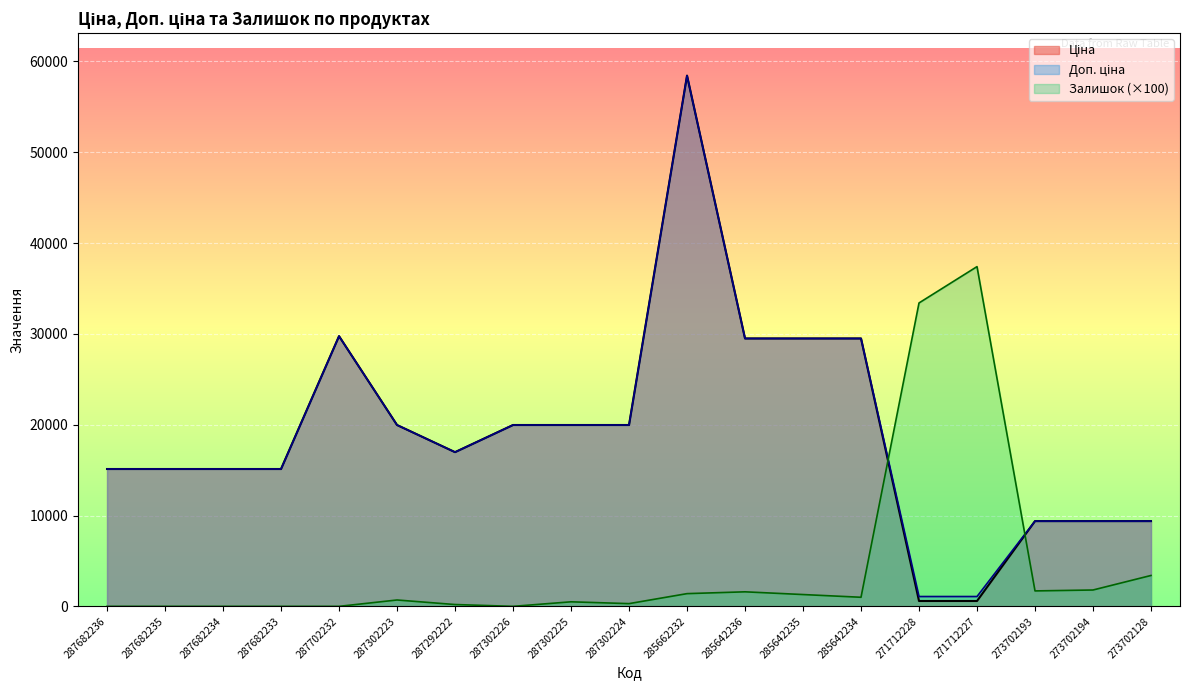

At how many categories does at least one series exceed 10910?

16